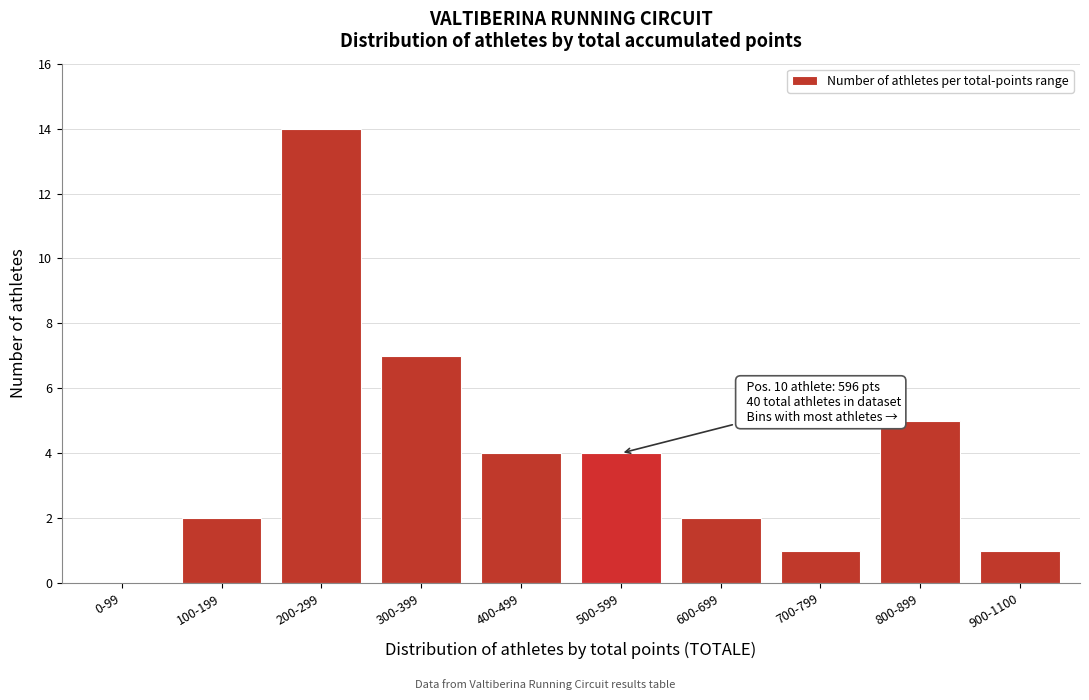

Reading left to right, list all the values displayed in this chart.

0-99=0	100-199=2	200-299=14	300-399=7	400-499=4	500-599=4	600-699=2	700-799=1	800-899=5	900-1100=1